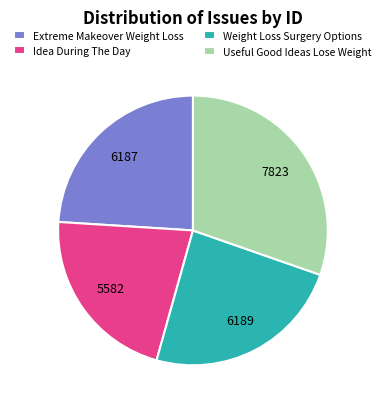

What is the ratio of the value at Extreme Makeover Weight Loss to the value at Useful Good Ideas Lose Weight?

0.8